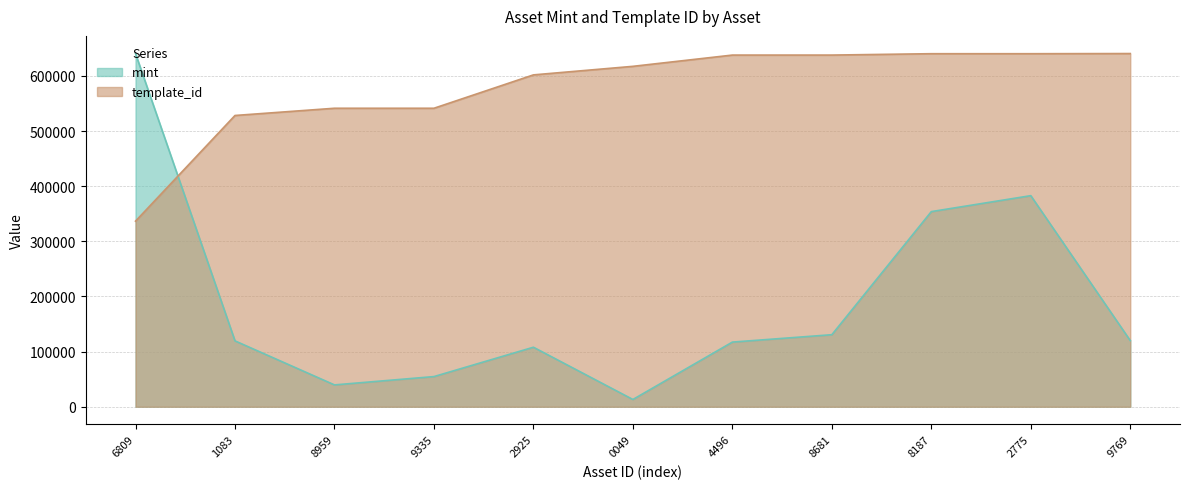

What position from the left is 6809?

1